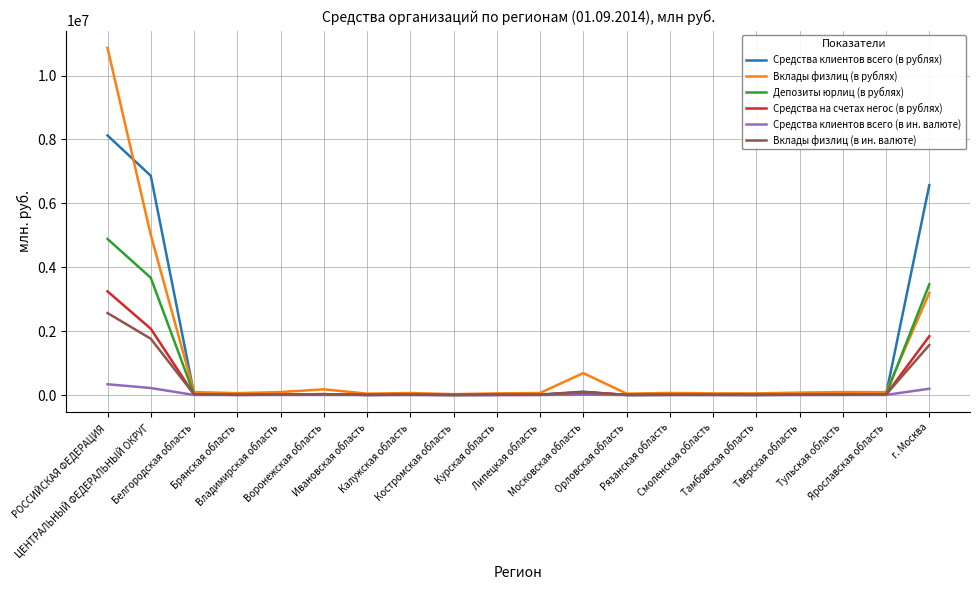

What is the total value across all series at Курская область?

83159